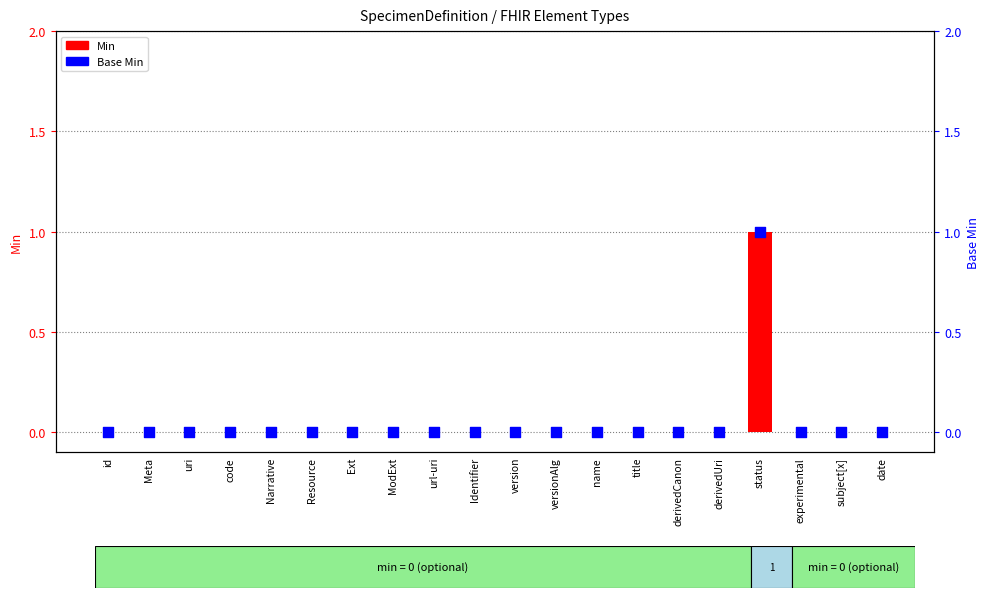

At which category is the sum across all series the highest?

status